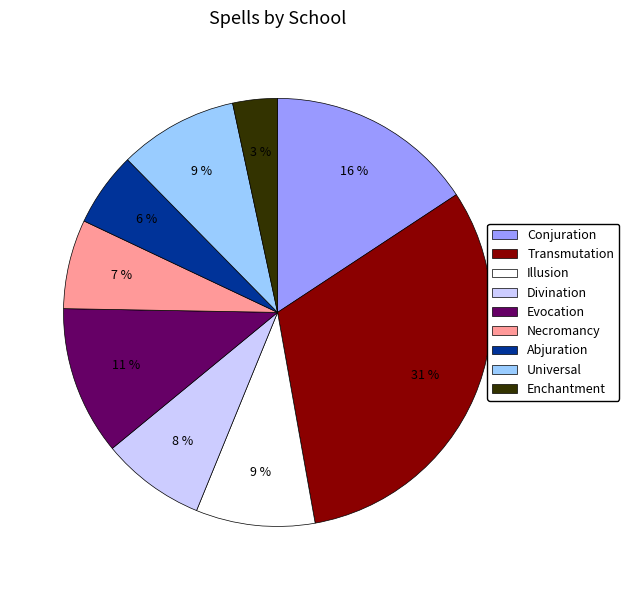

Between Transmutation and Abjuration, which is larger?

Transmutation